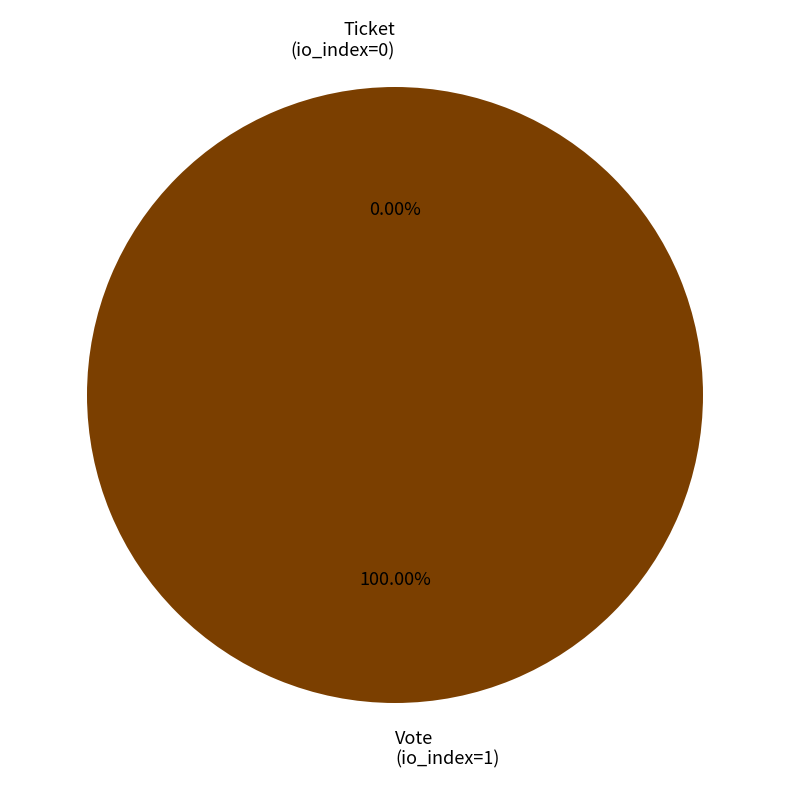

Combined, do Vote
(io_index=1) and Ticket
(io_index=0) account for over 50%?

Yes